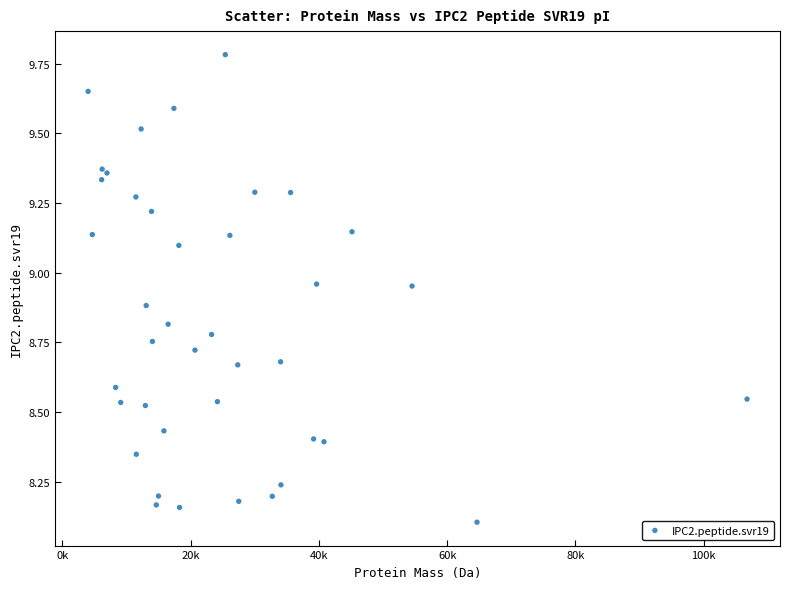

What Y value in the scatter plot is closest to 8?

8.1